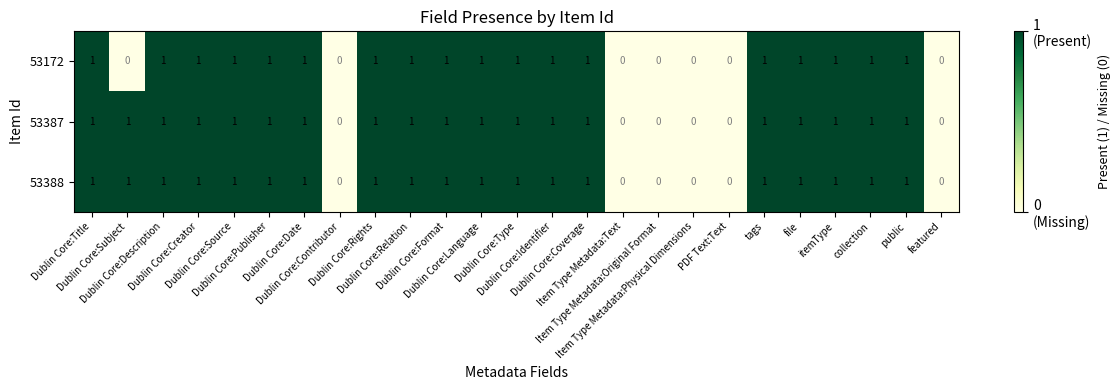

How many 53388 values are between 1 and 2?

19